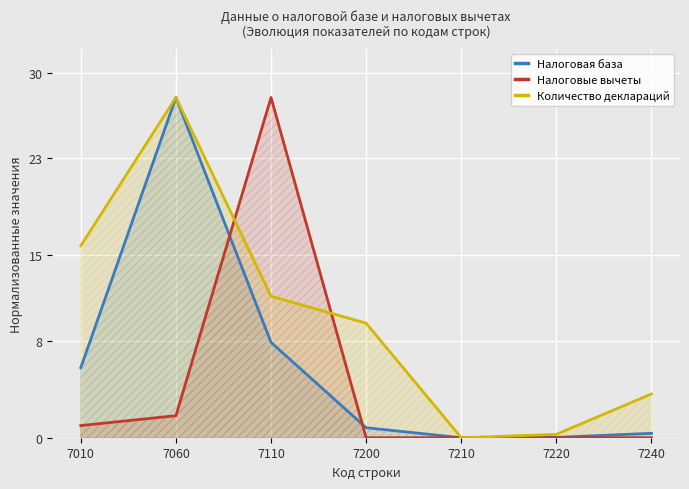

What is the difference between the Налоговые вычеты values at 7060 and 7010?

0.8